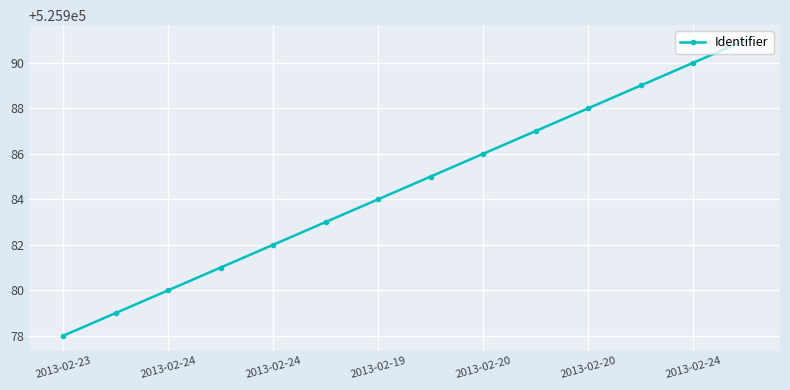

How many lines are shown in the chart?

1